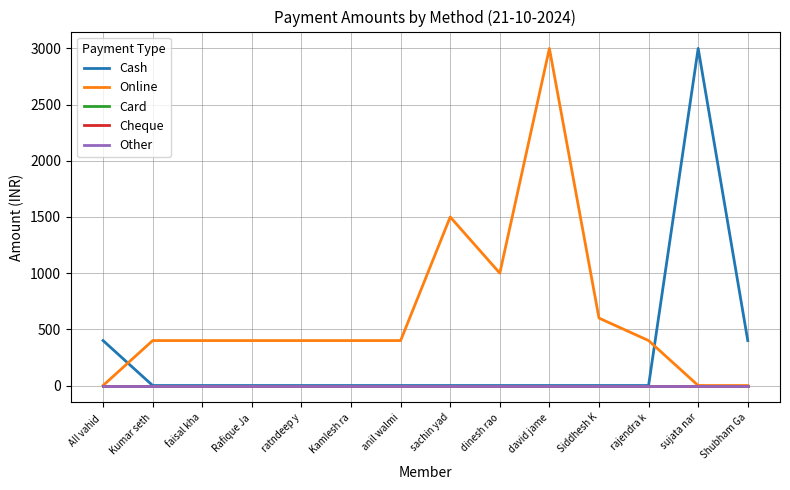

Reading left to right, what are all the values shown in this chart?

Cash: AII vahid =400	Kumar seth=0	faisal kha=0	Rafique Ja=0	ratndeep y=0	Kamlesh ra=0	anil walmi=0	sachin yad=0	dinesh rao=0	david jame=0	Siddhesh K=0	rajendra k=0	sujata nar=3000	Shubham Ga=400
Online: AII vahid =0	Kumar seth=400	faisal kha=400	Rafique Ja=400	ratndeep y=400	Kamlesh ra=400	anil walmi=400	sachin yad=1500	dinesh rao=1000	david jame=3000	Siddhesh K=600	rajendra k=400	sujata nar=0	Shubham Ga=0
Card: AII vahid =0	Kumar seth=0	faisal kha=0	Rafique Ja=0	ratndeep y=0	Kamlesh ra=0	anil walmi=0	sachin yad=0	dinesh rao=0	david jame=0	Siddhesh K=0	rajendra k=0	sujata nar=0	Shubham Ga=0
Cheque: AII vahid =0	Kumar seth=0	faisal kha=0	Rafique Ja=0	ratndeep y=0	Kamlesh ra=0	anil walmi=0	sachin yad=0	dinesh rao=0	david jame=0	Siddhesh K=0	rajendra k=0	sujata nar=0	Shubham Ga=0
Other: AII vahid =0	Kumar seth=0	faisal kha=0	Rafique Ja=0	ratndeep y=0	Kamlesh ra=0	anil walmi=0	sachin yad=0	dinesh rao=0	david jame=0	Siddhesh K=0	rajendra k=0	sujata nar=0	Shubham Ga=0